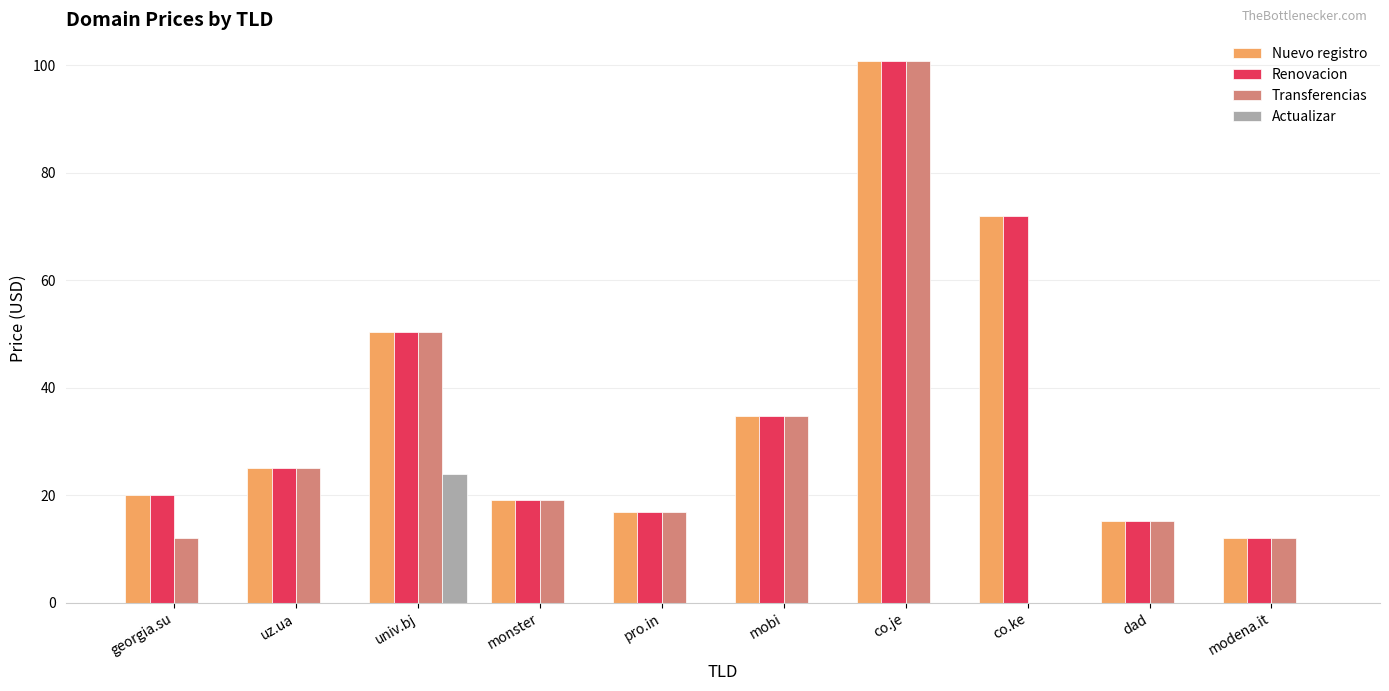

Where is Renovacion nearest to the value 56?

univ.bj